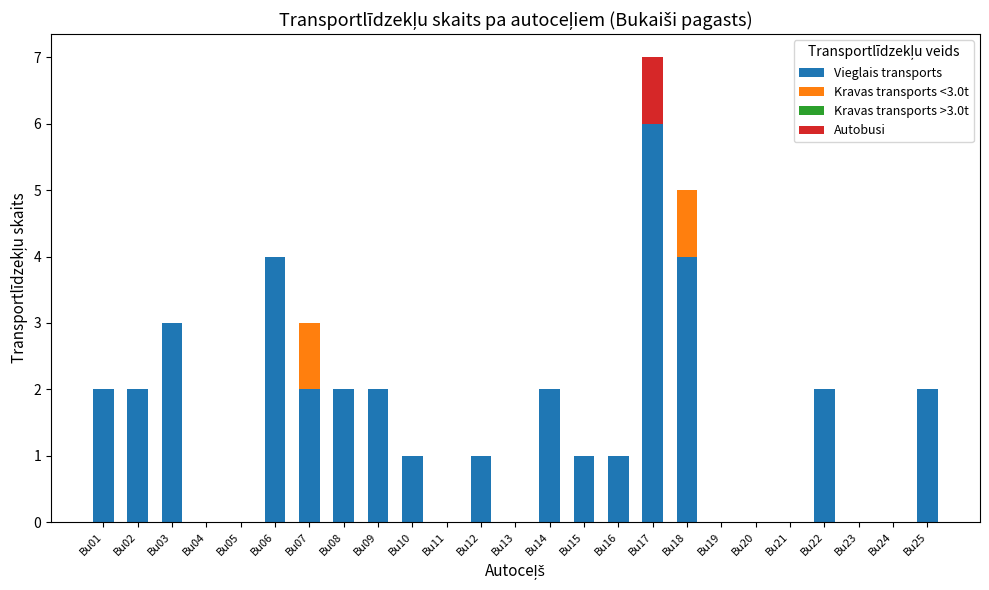

Are the bars grouped side by side (vs. stacked)?

No